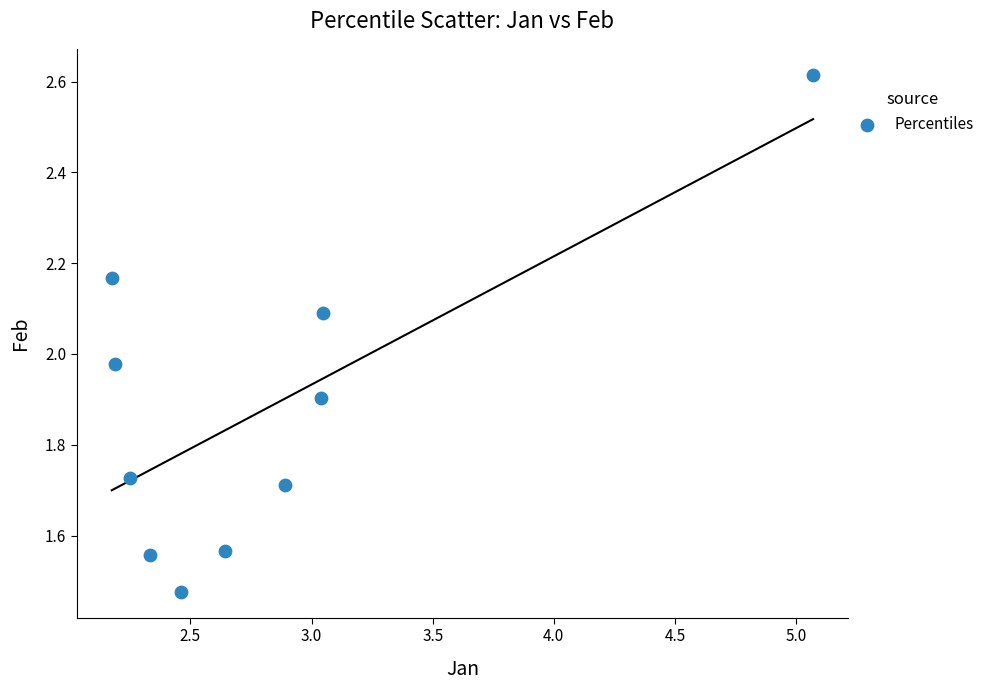

What is the average Y value?

1.9